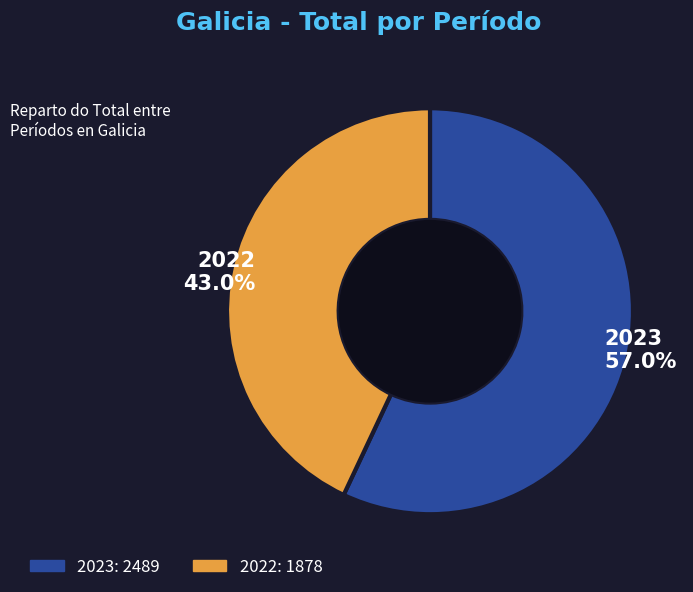

What percentage is the 2023 slice, to the nearest percent?

57%